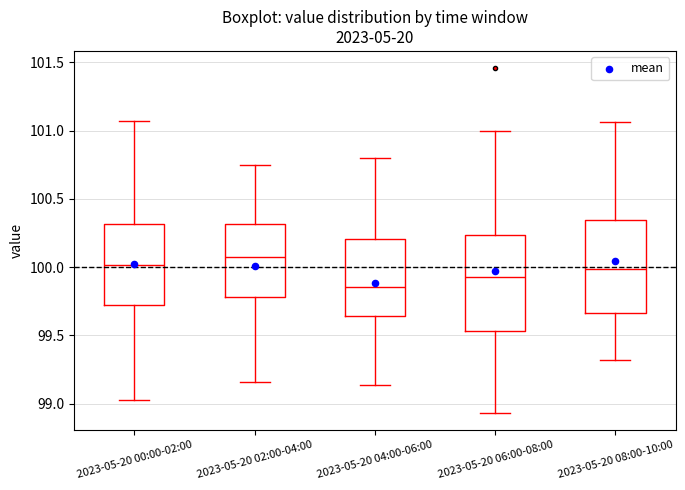

Reading left to right, transcribe this box plot: for each box, give where its median line is, the range the box spans, and where its two whiskers end, as read against the y-axis. The values are not printed on the chart, so give them approximately, as read against the axis.

2023-05-20 00:00-02:00: median 100.00, box 99.70 to 100.30, whiskers 99.00 to 101.05
2023-05-20 02:00-04:00: median 100.10, box 99.80 to 100.30, whiskers 99.15 to 100.75
2023-05-20 04:00-06:00: median 99.85, box 99.65 to 100.20, whiskers 99.15 to 100.80
2023-05-20 06:00-08:00: median 99.95, box 99.55 to 100.25, whiskers 98.95 to 101.00
2023-05-20 08:00-10:00: median 100.00, box 99.65 to 100.35, whiskers 99.30 to 101.05